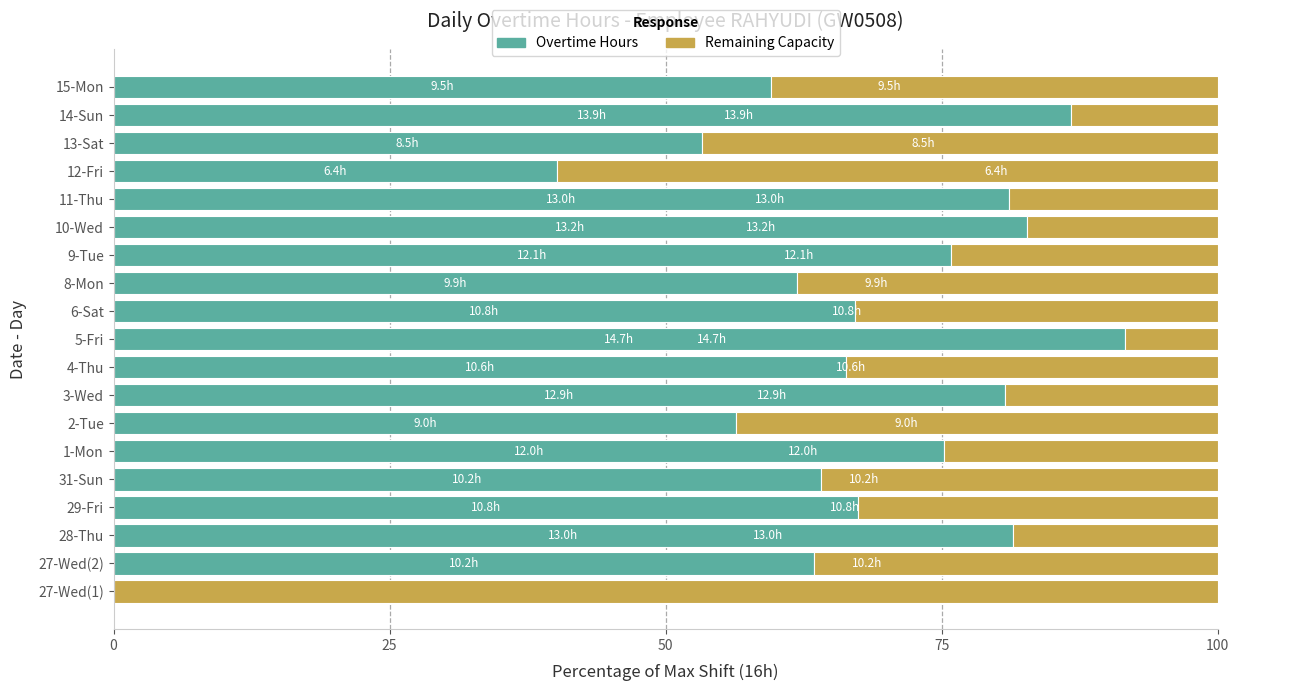

What is the sum of all Overtime Hours values?

1254.9